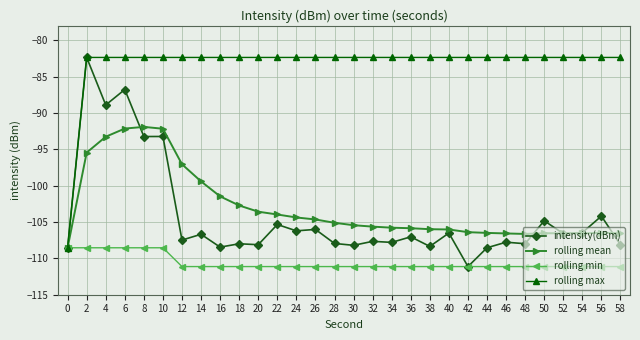

What is the total value across all series at 46?

-407.8